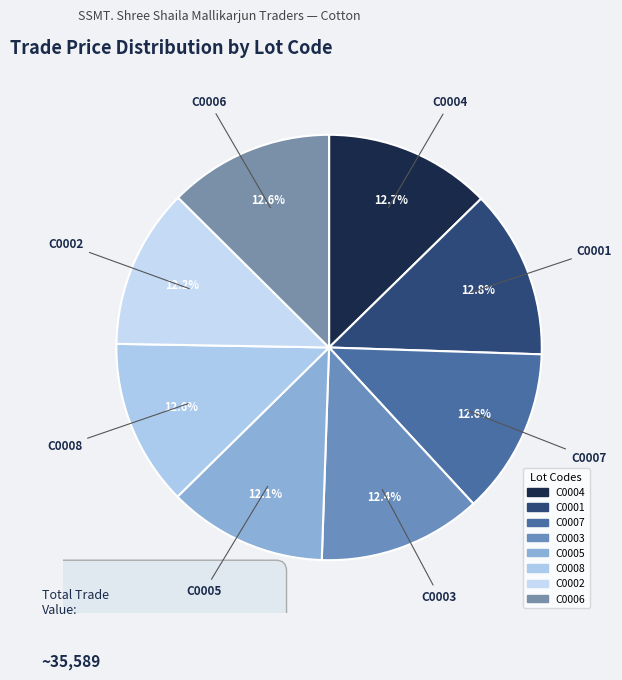

Is C0005 the majority of the pie?

No